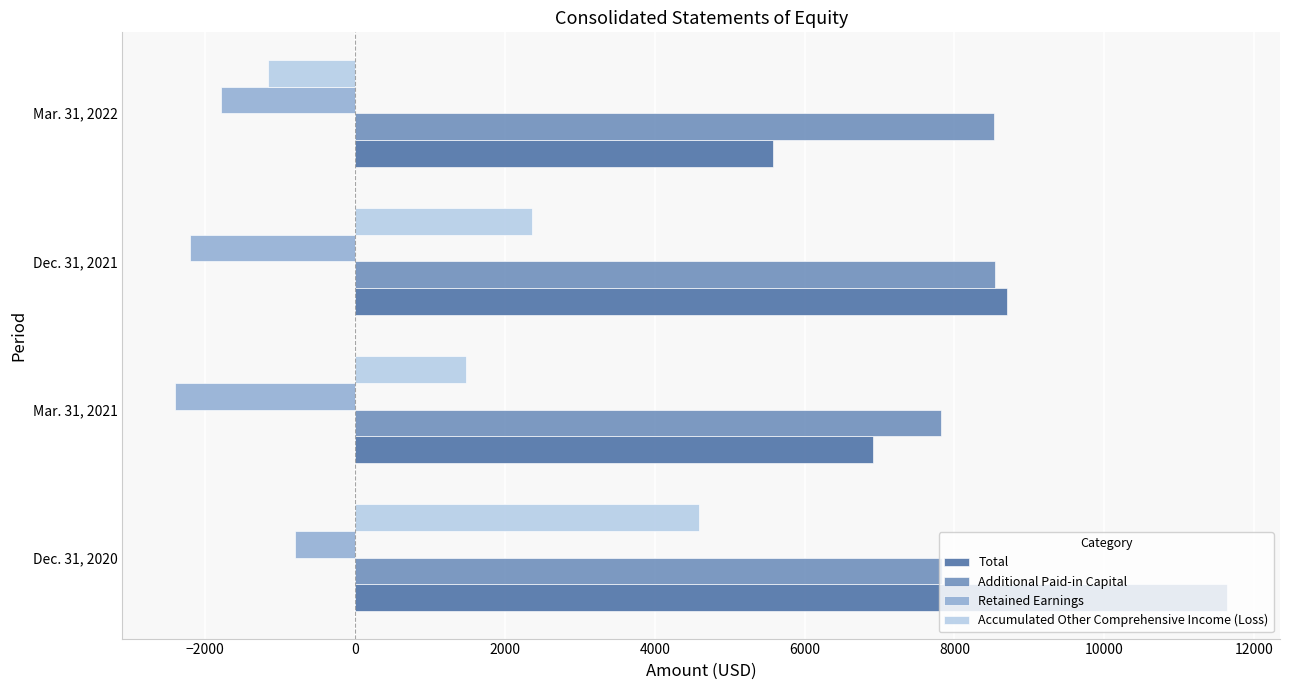

What is the sum of all Accumulated Other Comprehensive Income (Loss) values?

7274